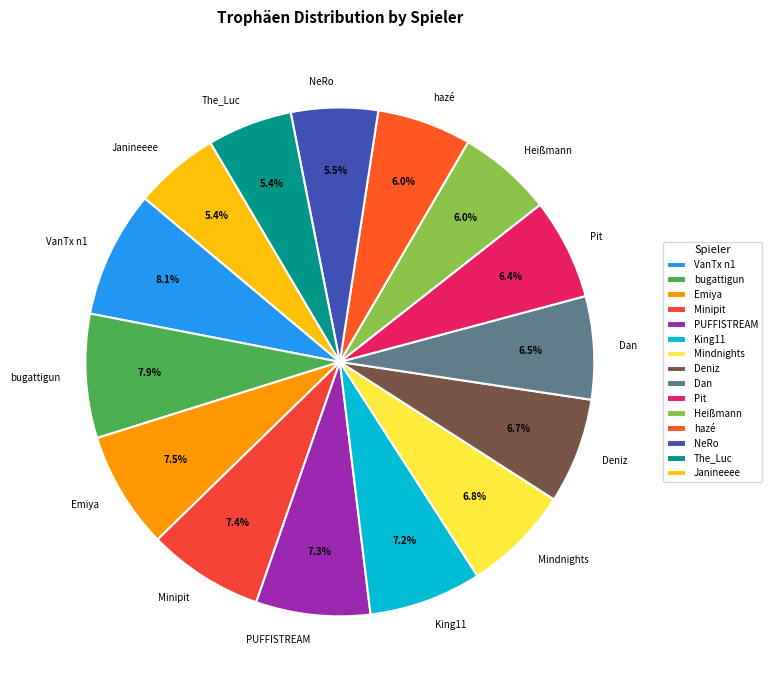

Approximately how many times larger is the value at Pit compared to Dan?

1.0